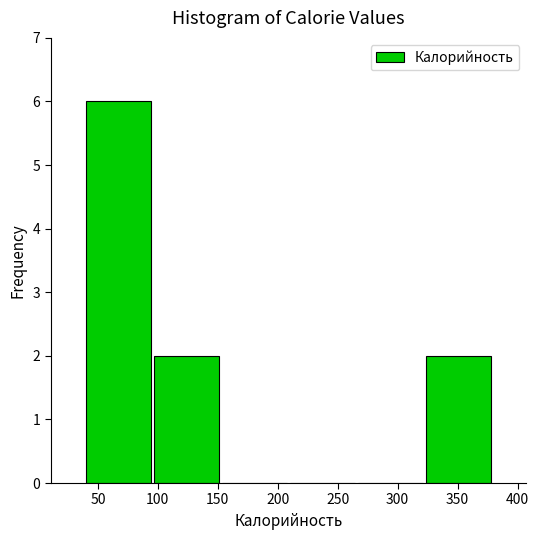

What is the height of the bar covering 40 to 95 on the x-axis? Neither the bar edges nor the heights are printed on the chart, so give them approximately, as read against the axes.

6